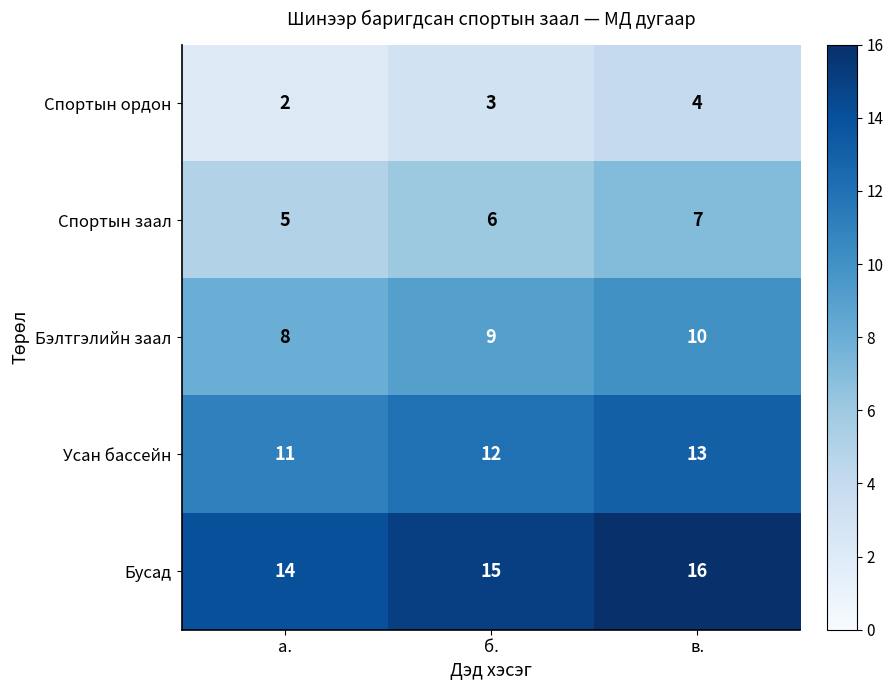

What is the greatest value displayed?

16